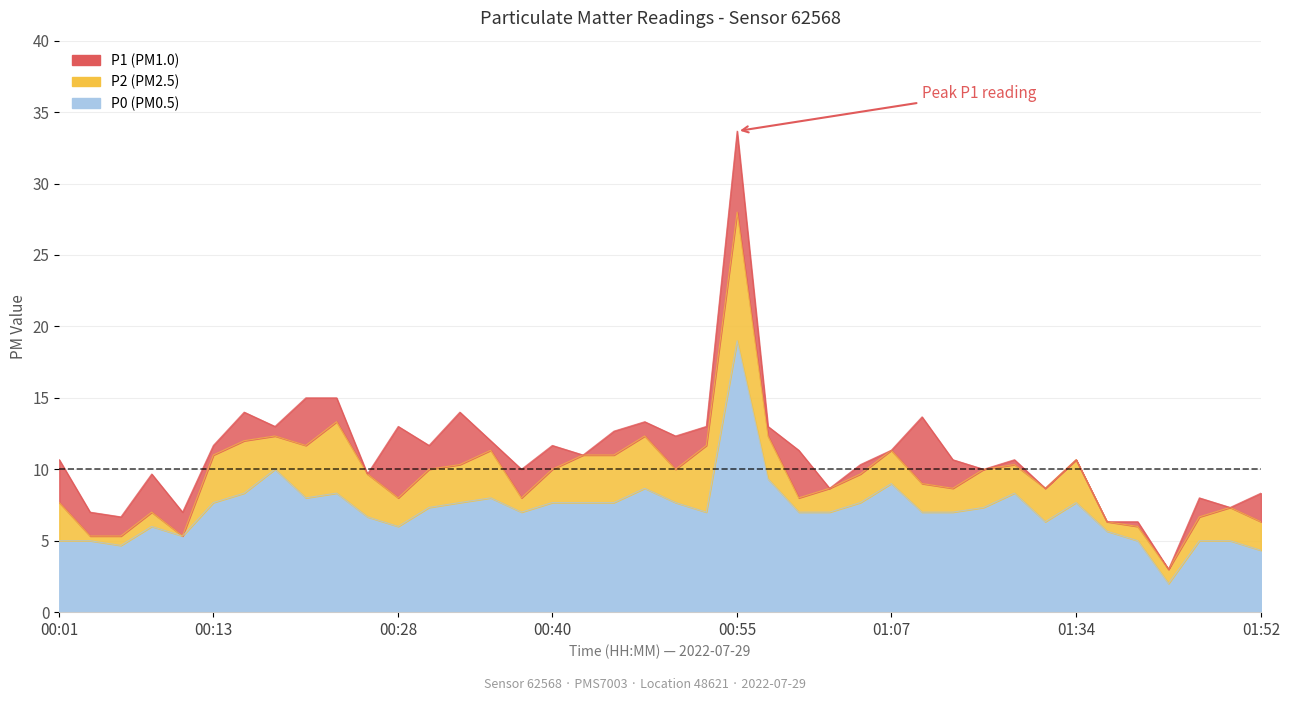

True or false: P1 has more than 0 points higher than both neighbors.

True